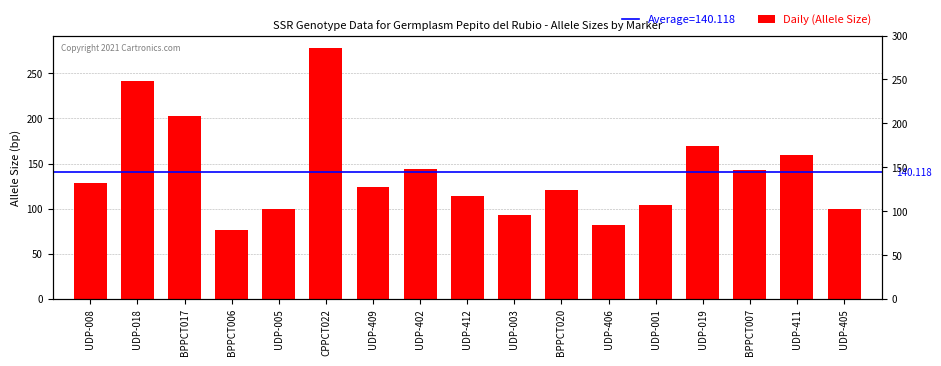

Rank the categories by value from highest to lowest.

CPPCT022, UDP-018, BPPCT017, UDP-019, UDP-411, UDP-402, BPPCT007, UDP-008, UDP-409, BPPCT020, UDP-412, UDP-001, UDP-005, UDP-405, UDP-003, UDP-406, BPPCT006